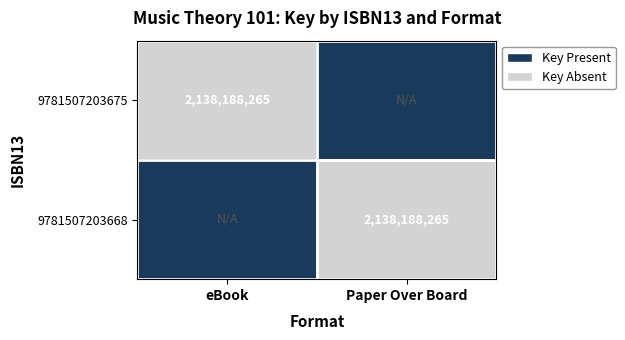

True or false: 9781507203668 has a value of 2901992934 at Paper Over Board.

False